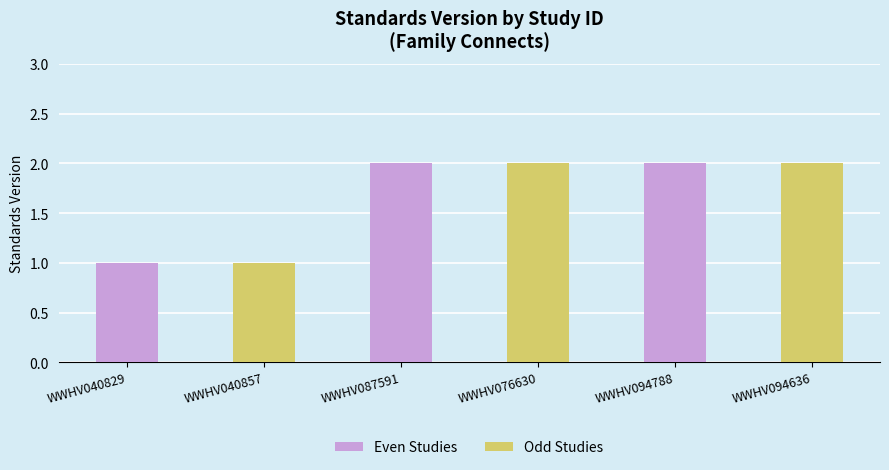

What is the label of the 2nd bar from the left?

WWHV040857